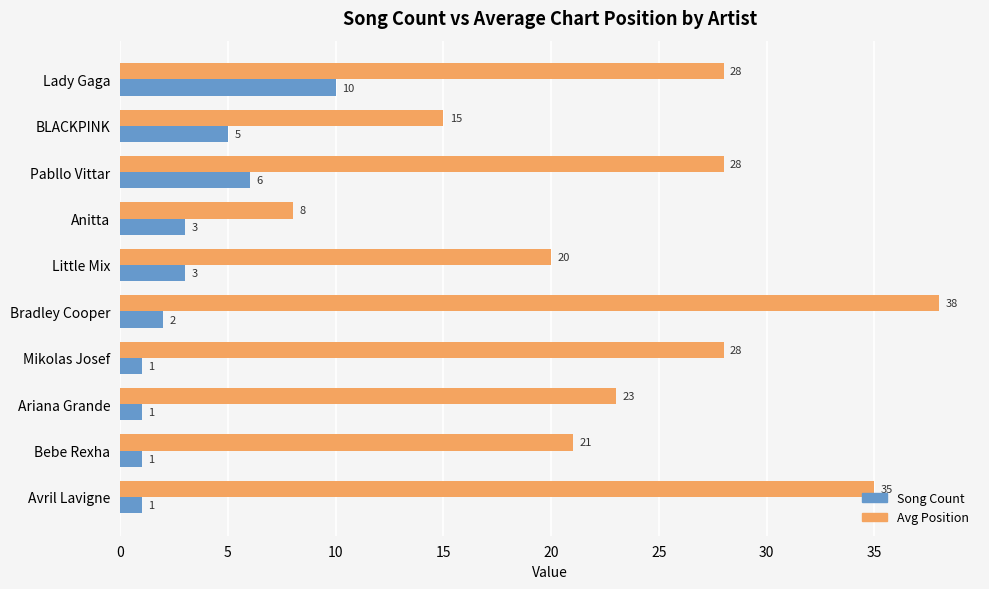

How many categories are shown in the chart?

10